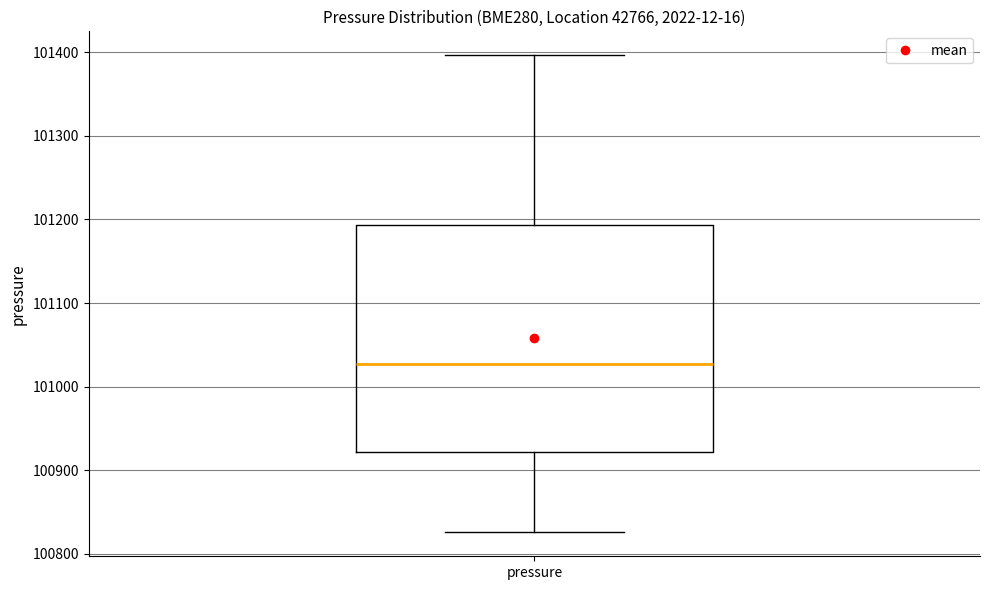

Read this box plot against the y-axis: the position of the median line, the range covered by the box, and the ends of both whiskers. The values are not printed on the chart, so give them approximately, as read against the axis.

median 101030, box 100920 to 101190, whiskers 100830 to 101400